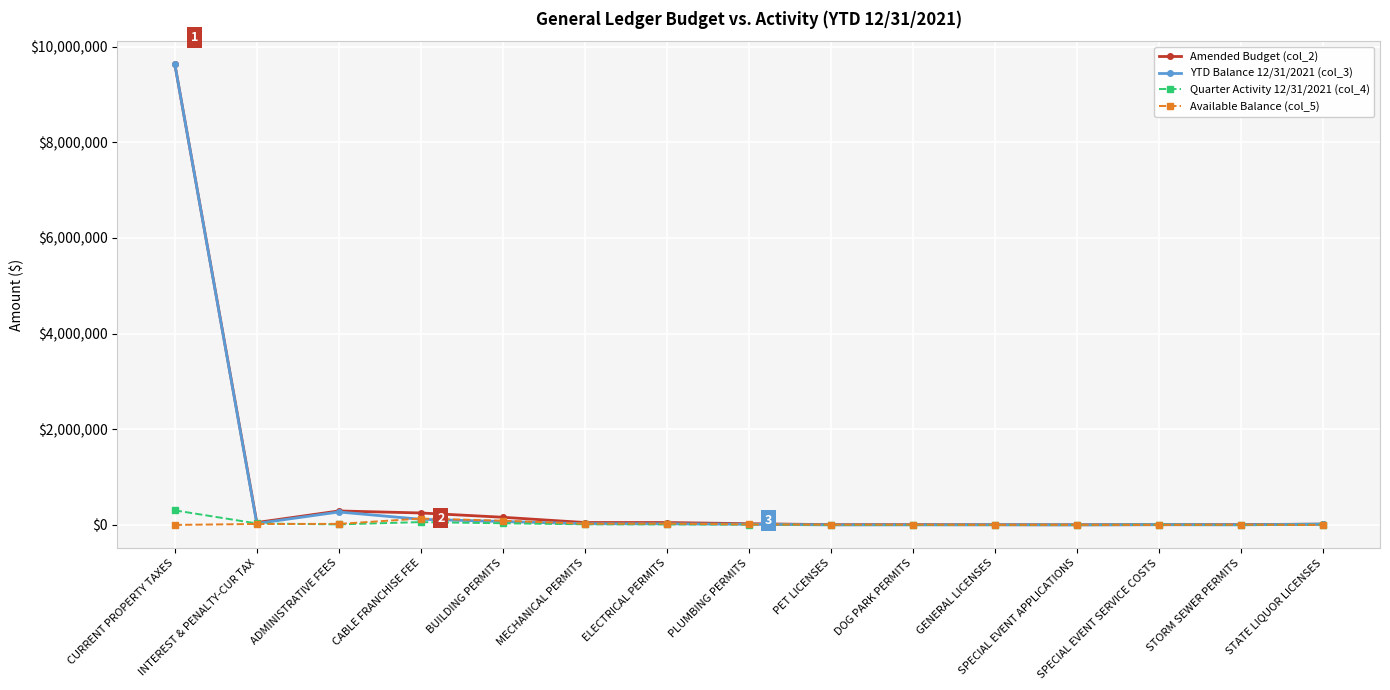

The Quarter Activity 12/31/2021 (col_4) series shows 250.0 at DOG PARK PERMITS. True or false?

True